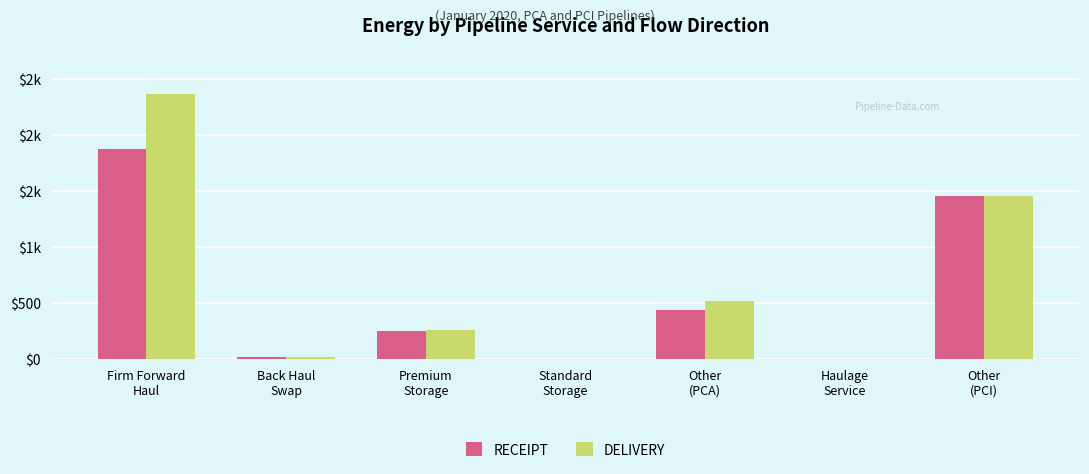

Rank the series by their maximum value, from lowest to highest.

RECEIPT, DELIVERY